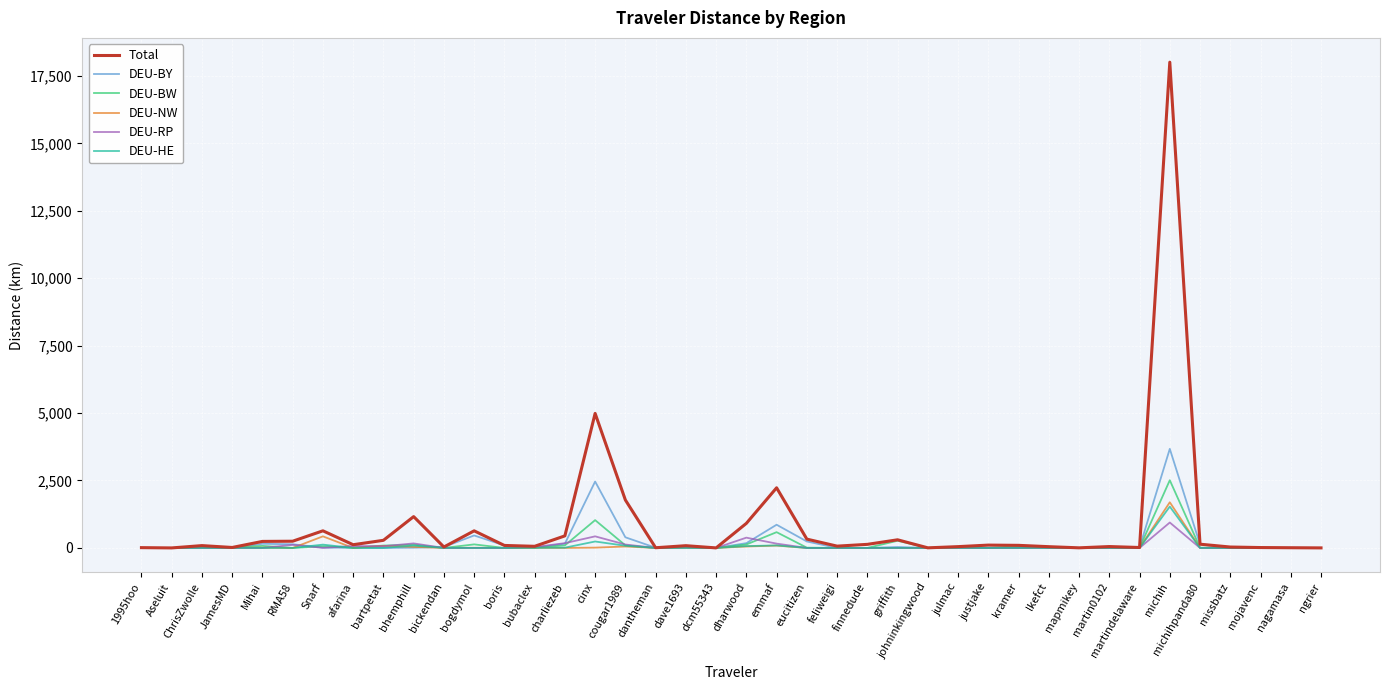

The value of DEU-BW at mojavenc is -1546.8. True or false?

False